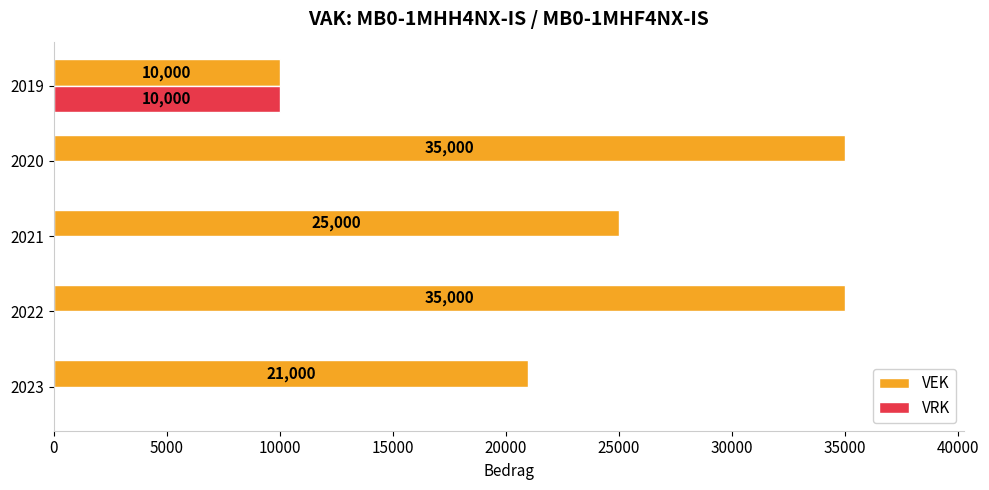

Read the VEK value at 2023.

21000